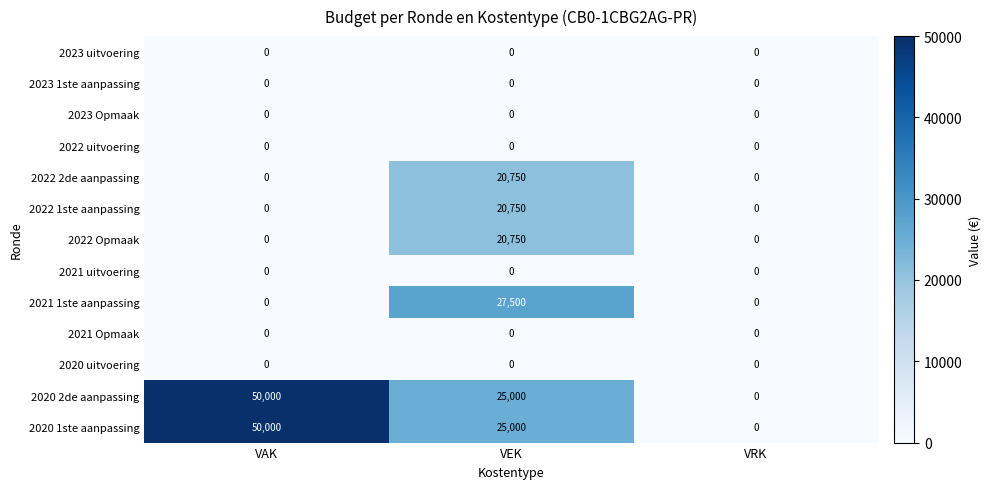

What is the total value across all series at VAK?

100000